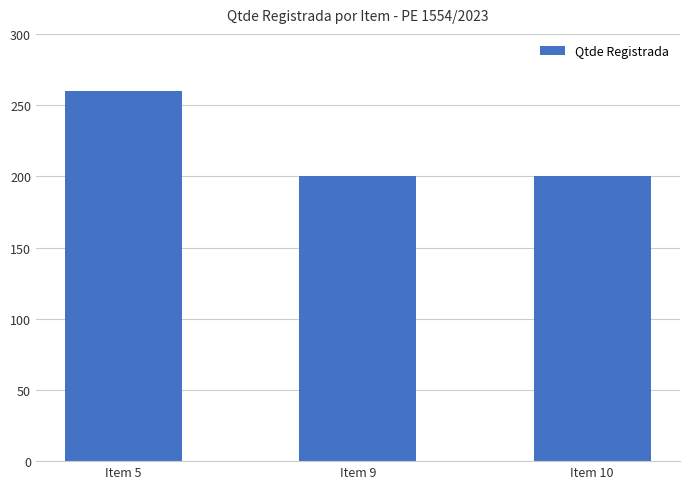

How many data points does each series have?

3